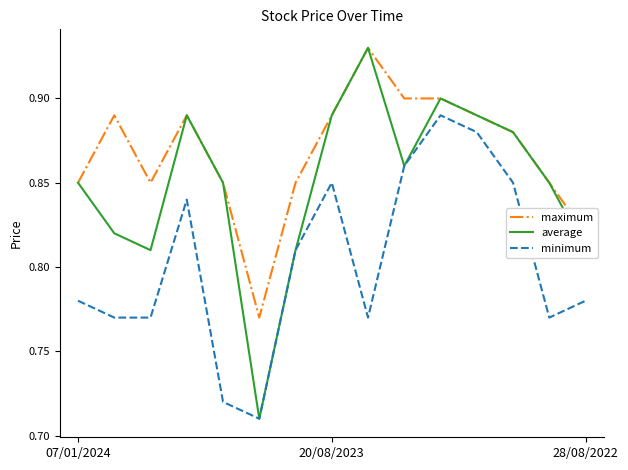

List the series in order of their overall mean, lowest first.

minimum, average, maximum